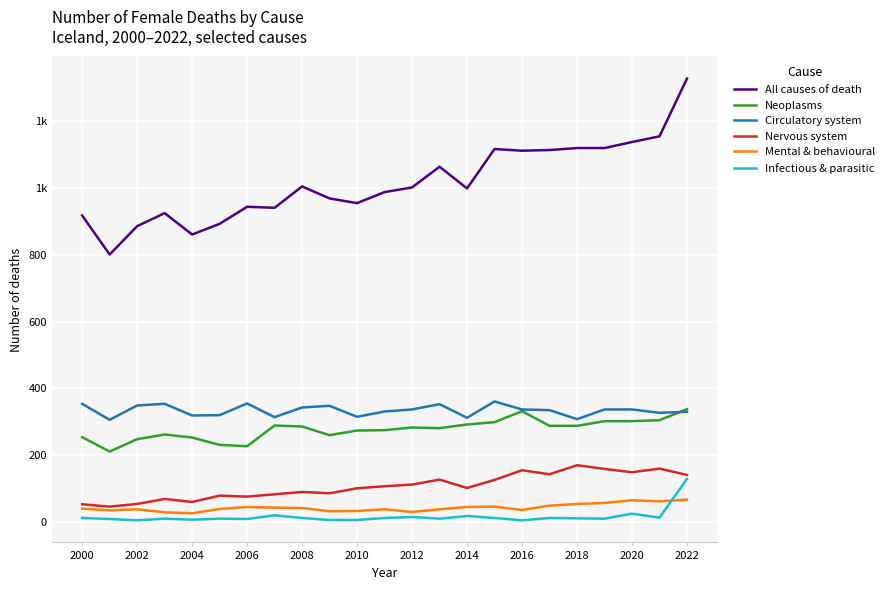

Which series has the widest spread of values?

All causes of death